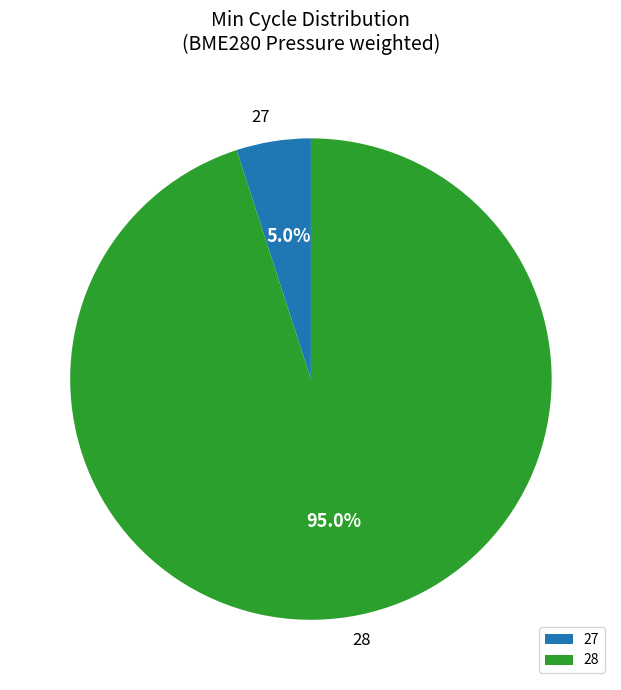

How many segments does this pie chart have?

2